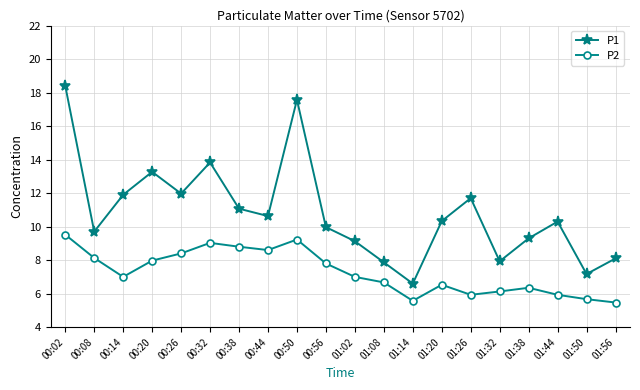

At how many categories does at least one series exceed 17?

2